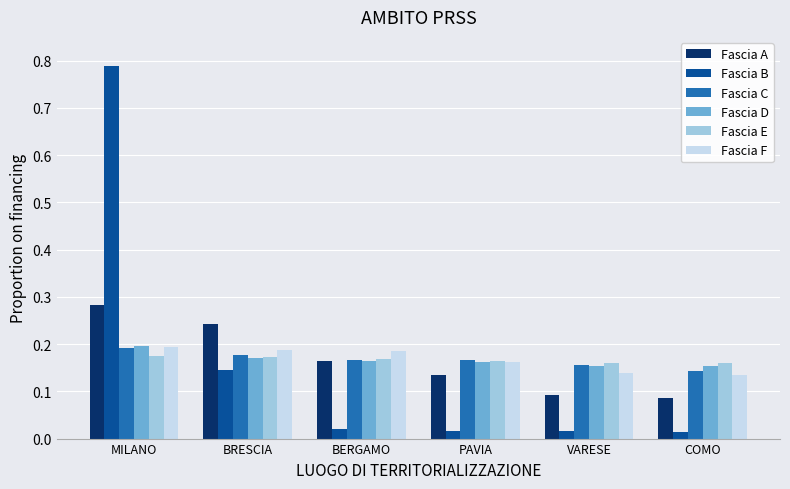

Which series has the largest range (max minus min)?

Fascia B